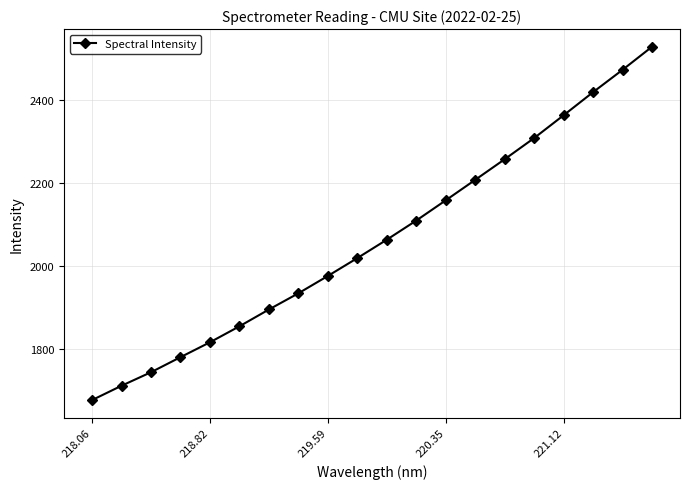

What is the sum of all values?

41301.8